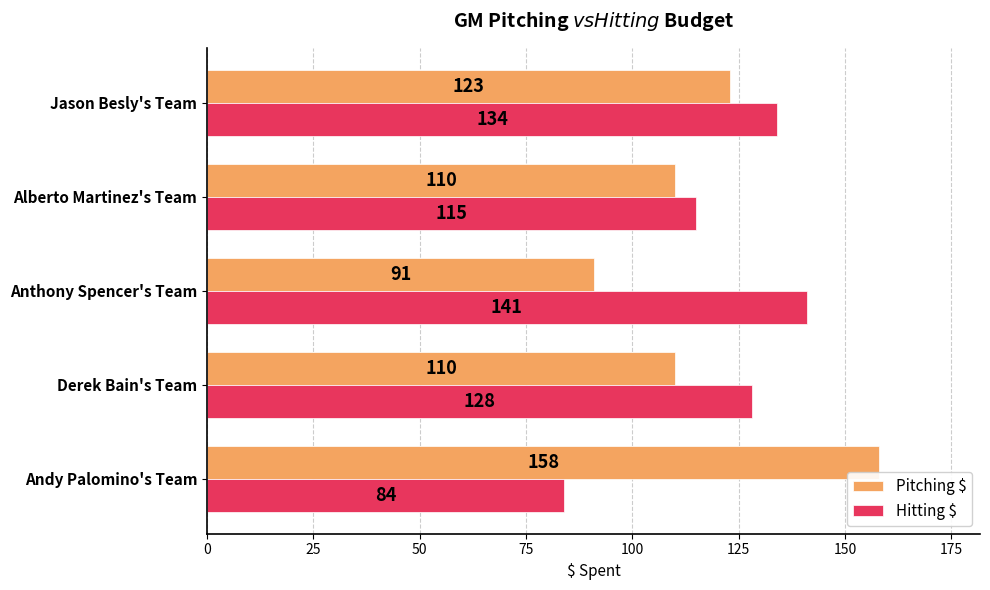

What is the difference between the Hitting $ values at Alberto Martinez's Team and Andy Palomino's Team?

31